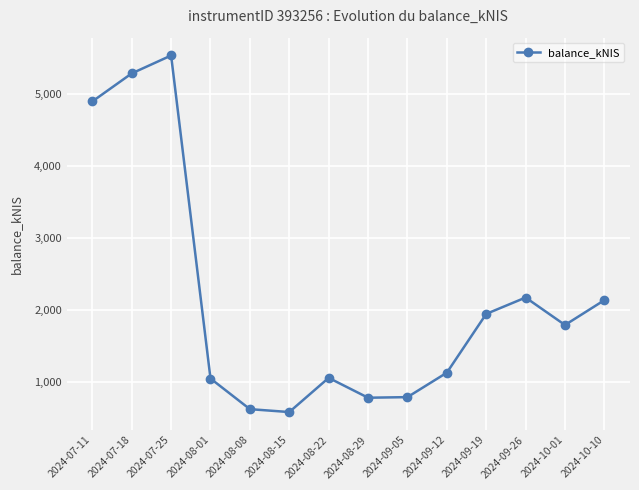

Which category has the highest value across all series?

2024-07-25